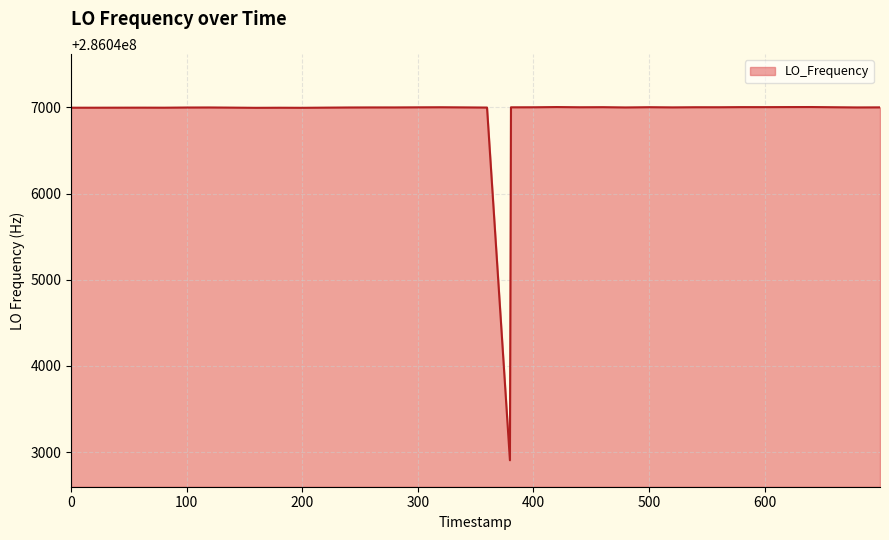

What is the difference between the maximum and minimum values?

4099.3